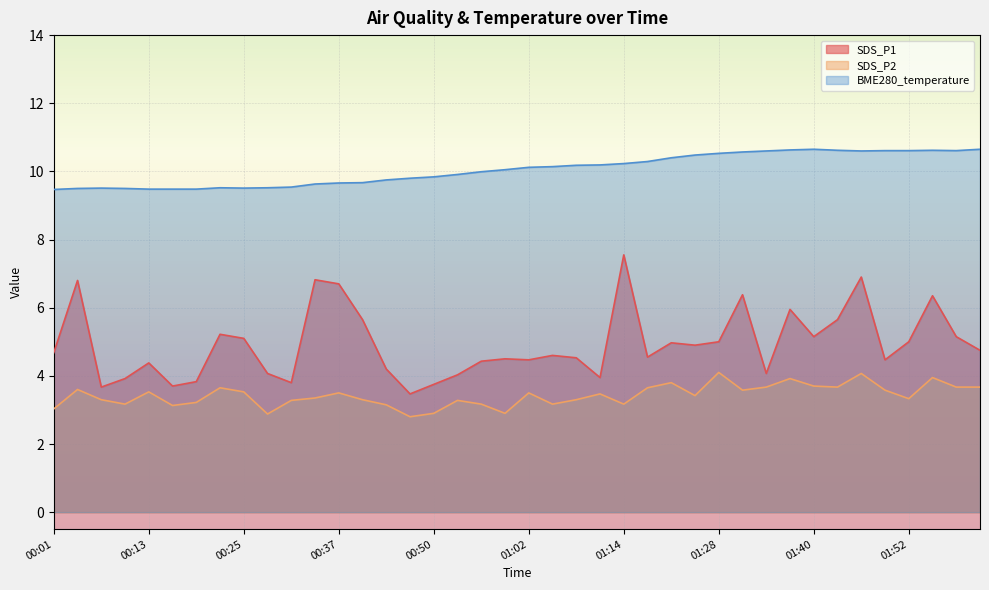

At which label does SDS_P1 first exceed 4?

00:01